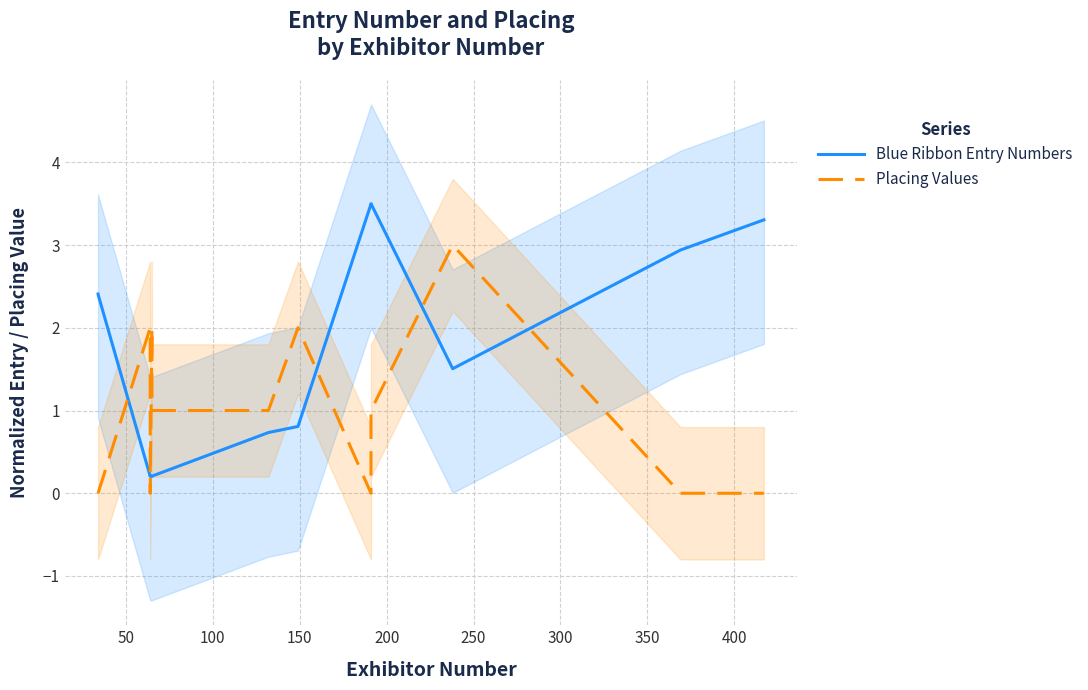

Reading left to right, extract all data points from this chart.

Blue Ribbon Entry Numbers: 2.4	2.4	0.2	0.2	0.2	0.2	0.7	0.8	3.5	3.5	1.5	2.9	3.3
Placing Values: 0.0	0.0	2.0	0.0	2.0	1.0	1.0	2.0	0.0	1.0	3.0	0.0	0.0